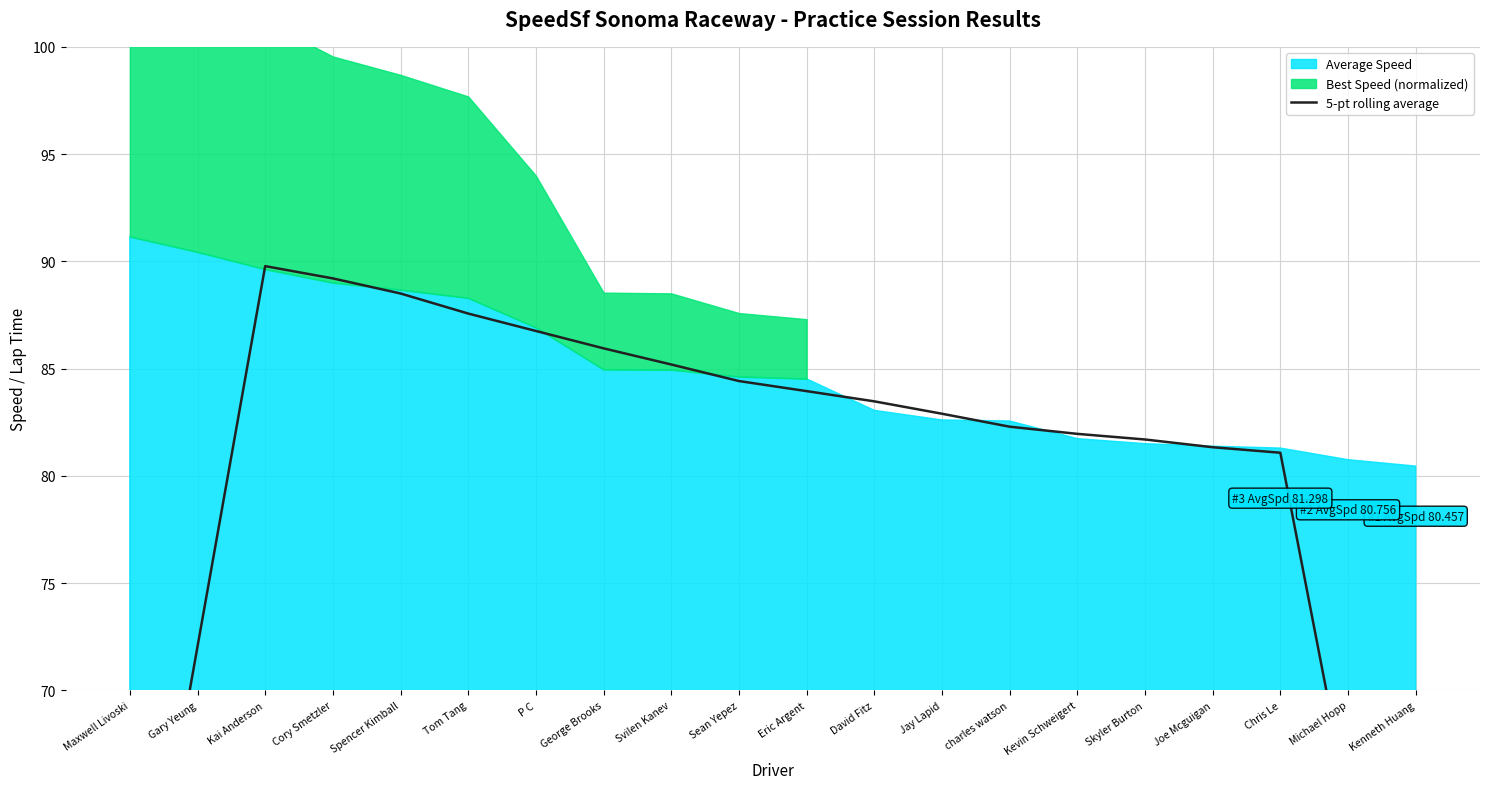

Reading left to right, what are all the values shown in this chart?

Maxwell Livoski=54.2	Gary Yeung=72.0	Kai Anderson=89.8	Cory Smetzler=89.2	Spencer Kimball=88.5	Tom Tang=87.6	P C=86.8	George Brooks=85.9	Svilen Kanev=85.2	Sean Yepez=84.4	Eric Argent=84.0	David Fitz=83.5	Jay Lapid=82.9	charles watson=82.3	Kevin Schweigert=82.0	Skyler Burton=81.7	Joe Mcguigan=81.3	Chris Le=81.1	Michael Hopp=64.8	Kenneth Huang=48.5